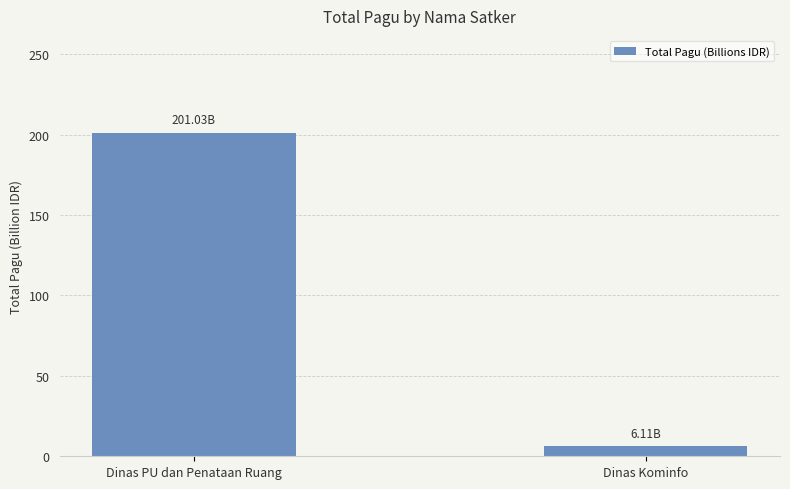

The chart shows a value of 201.0 at Dinas PU dan Penataan Ruang. True or false?

True